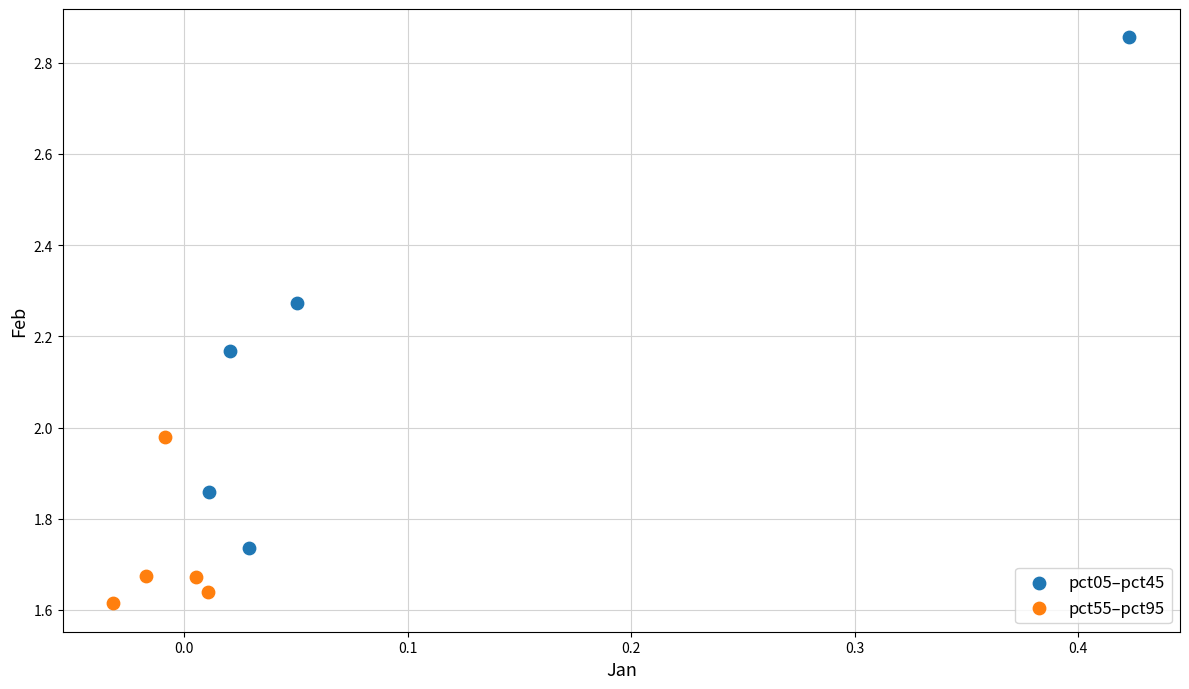

Which series has the largest Y range (max minus min)?

pct05–pct45